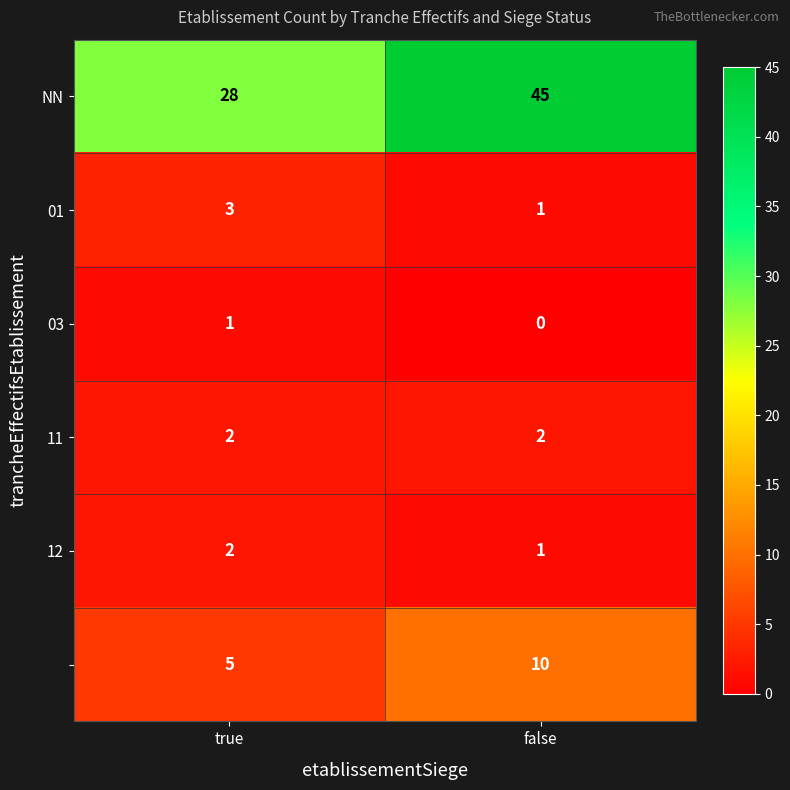

What is the total value across all series at true?

41